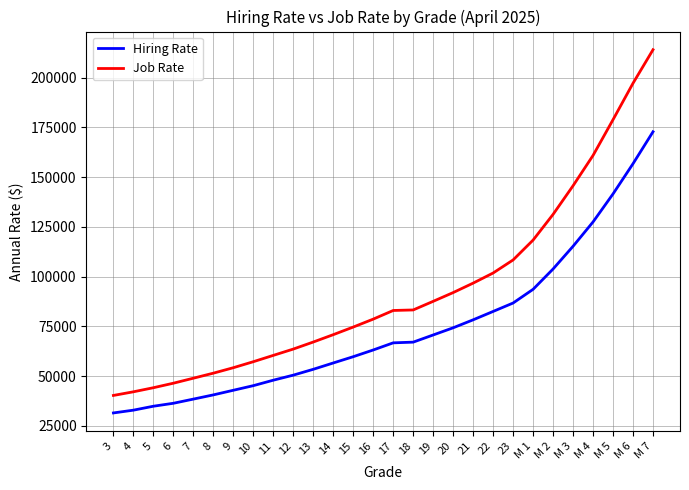

Which label corresponds to the largest value in the chart?

M 7